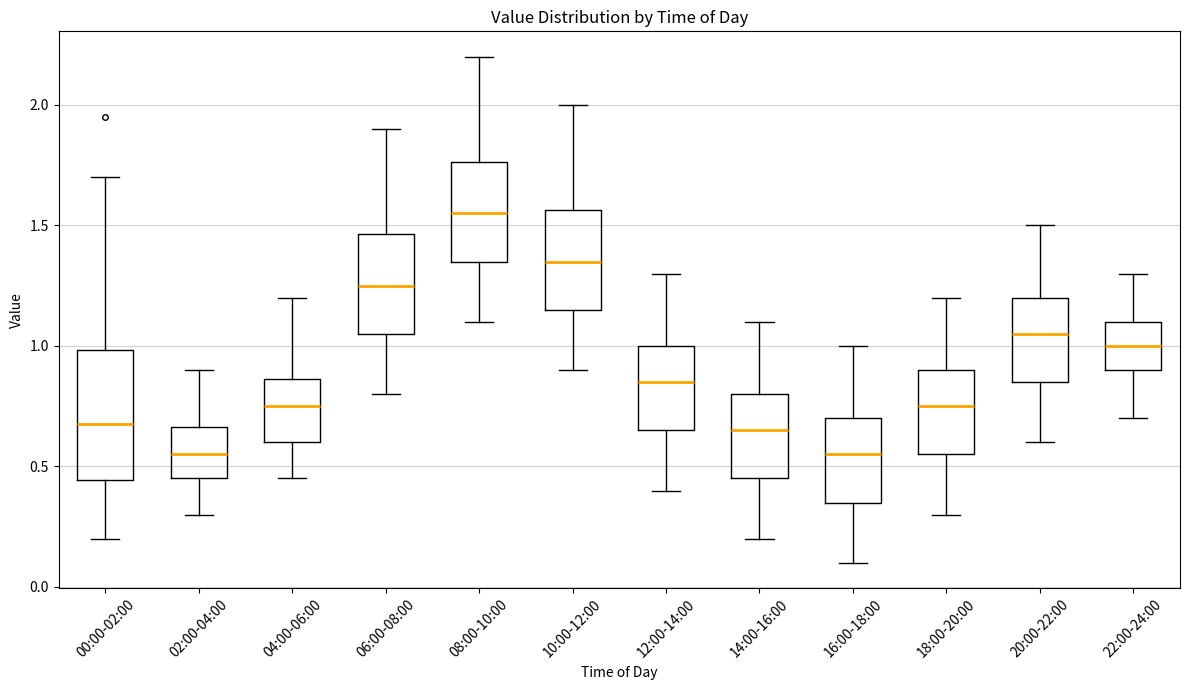

Where is the upper edge of the box for 00:00-02:00 on the y-axis? The values are not printed on the chart, so give them approximately, as read against the axis.

1.00